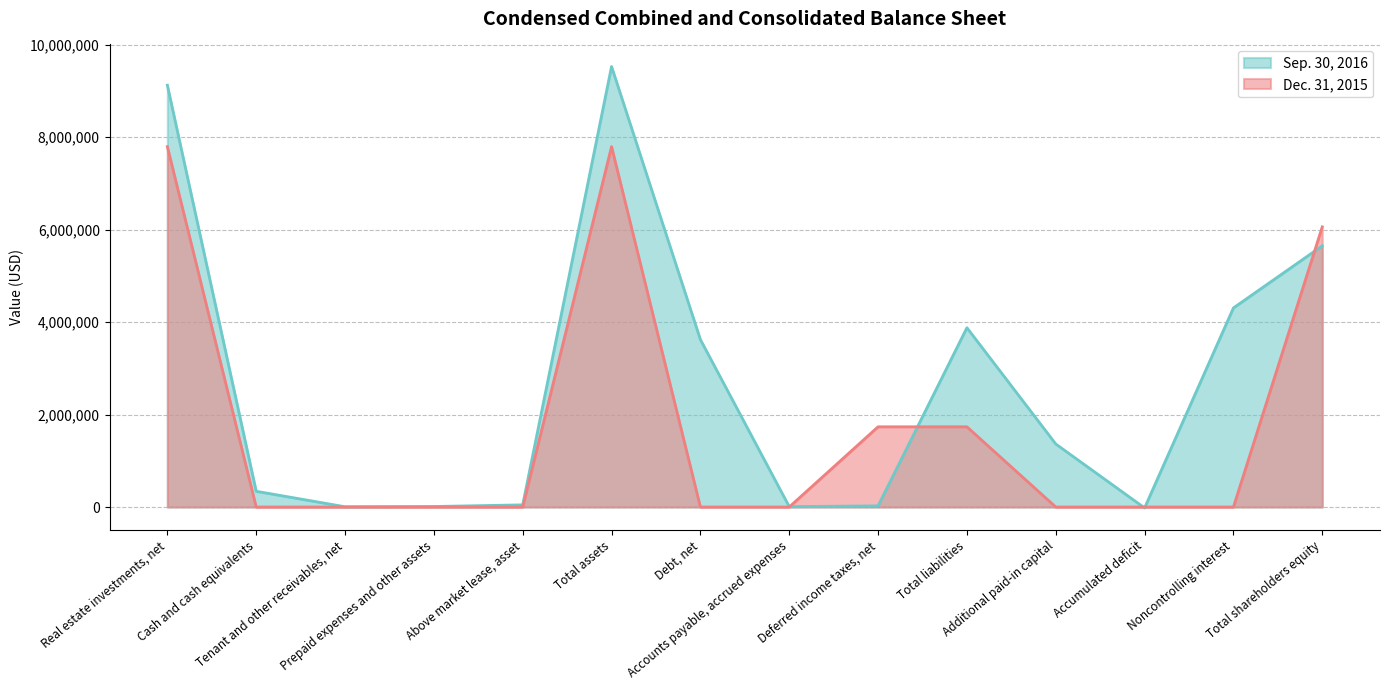

What is the minimum value for Sep. 30, 2016?

-19871